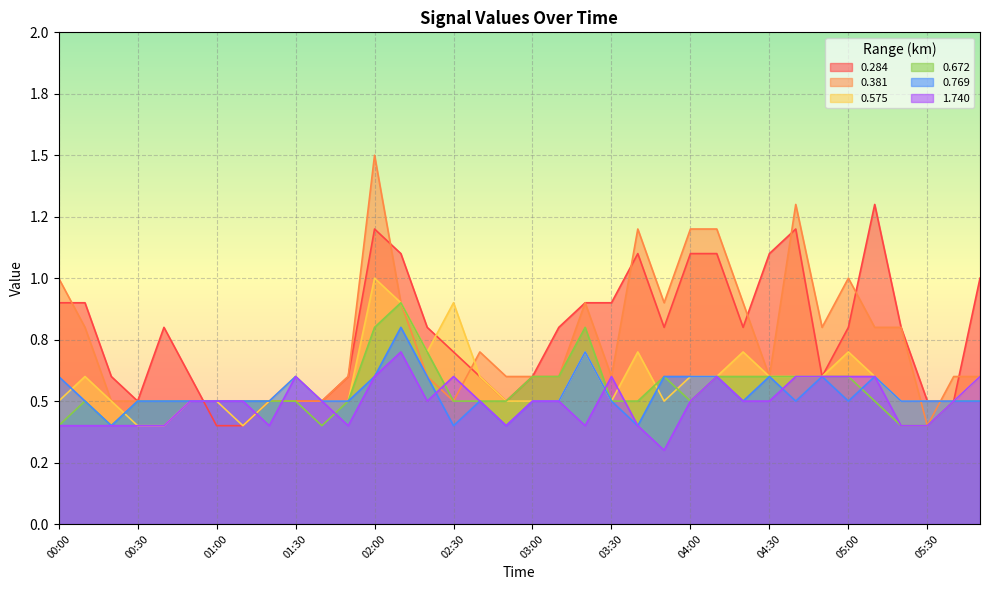

What is the total value across all series at 02:00?

5.7